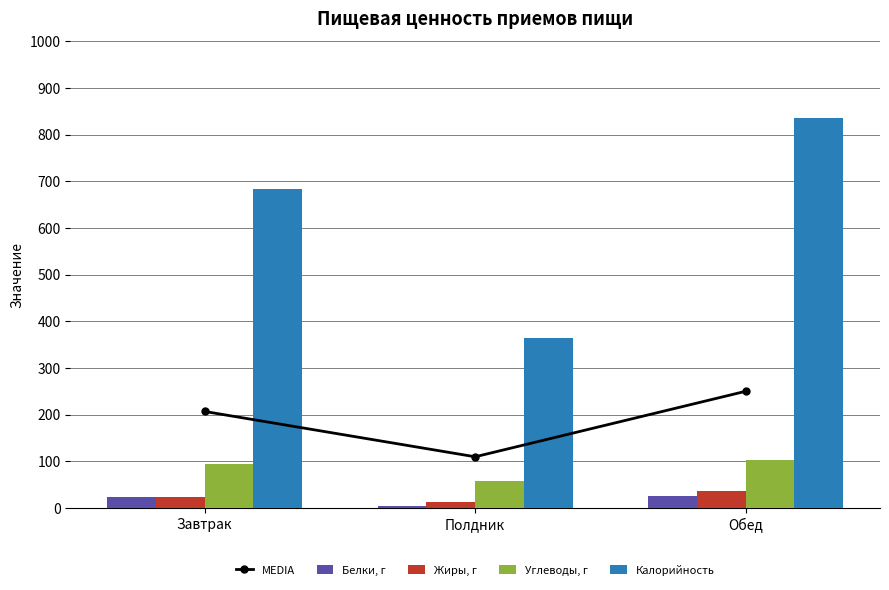

Is it true that Калорийность equals 1388.9 at Обед?

False